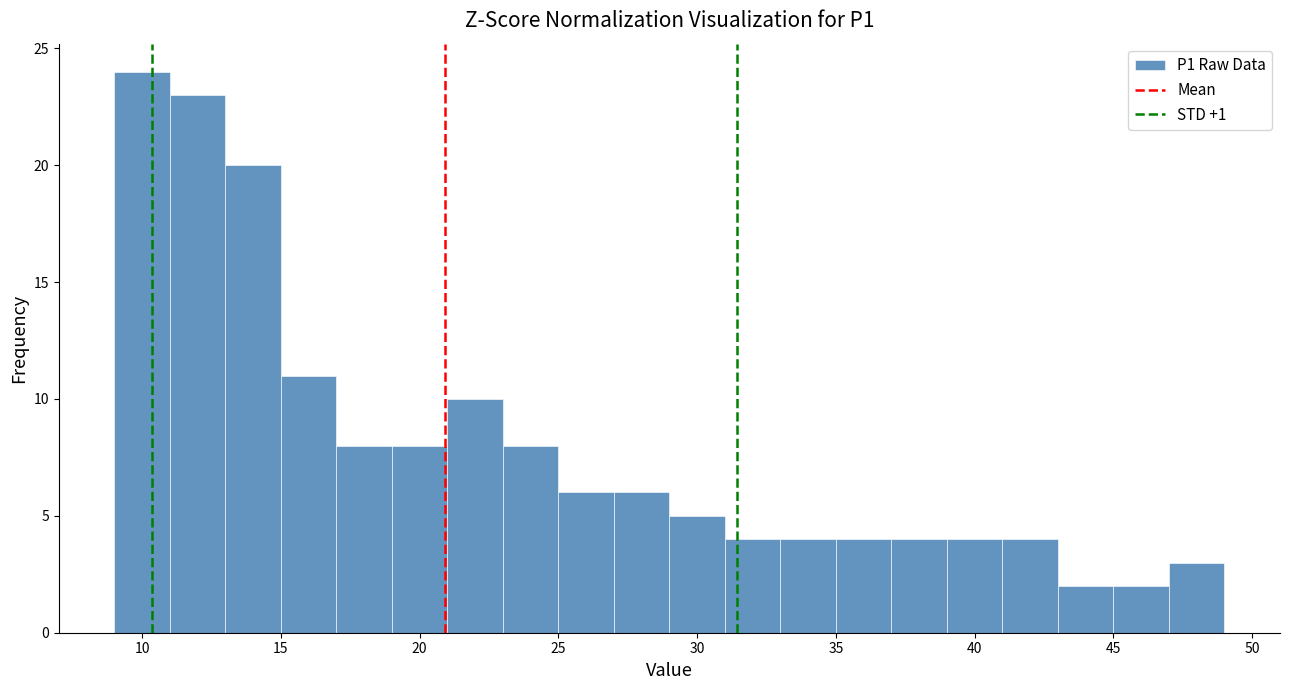

Over which range of the x-axis is the bar tallest?

9 to 11